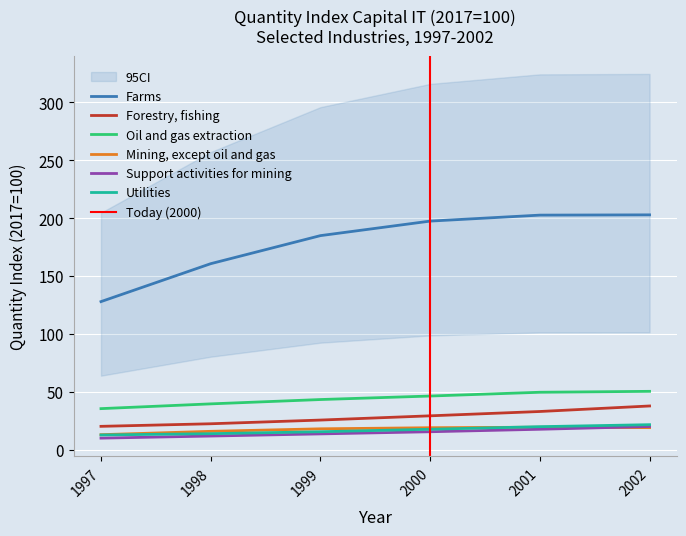

What is the smallest value displayed?

10.0